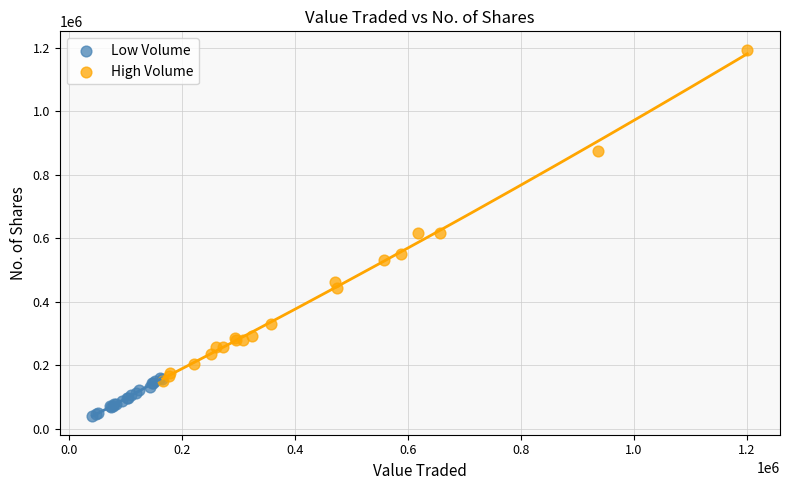

Which series has the largest Y range (max minus min)?

High Volume